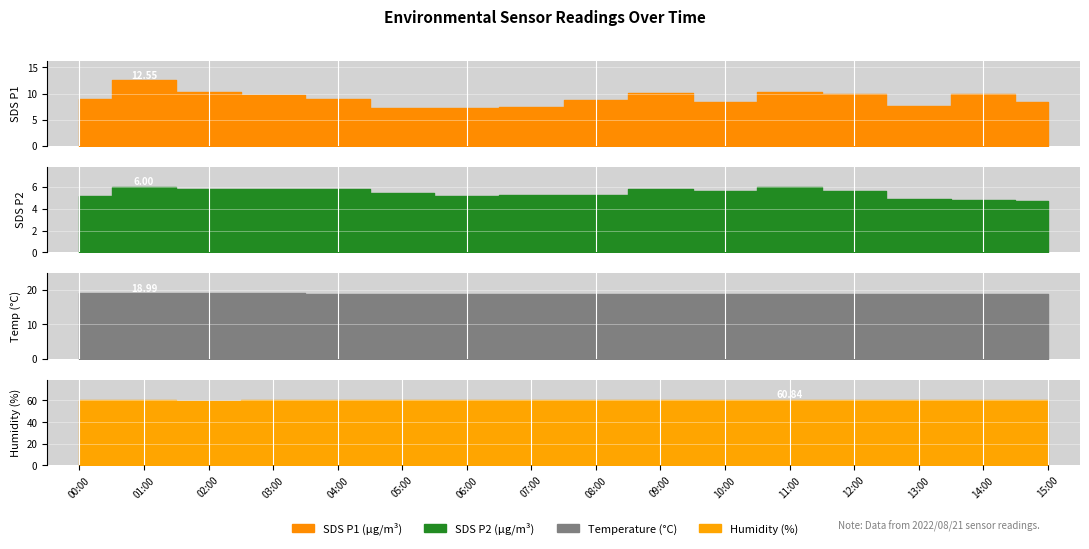

True or false: BME280_humidity and SDS_P2 cross at least once.

False